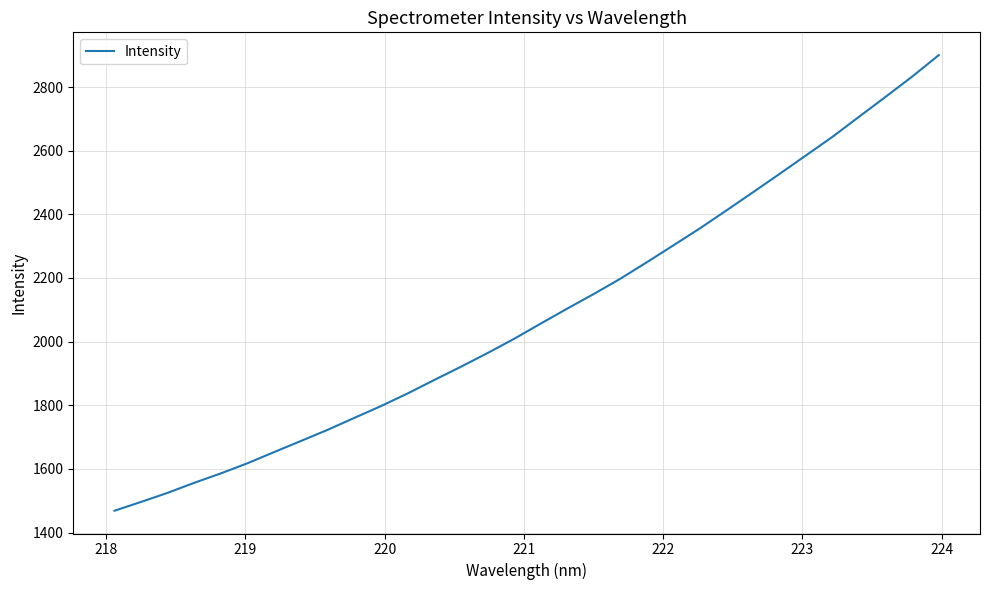

True or false: there are more than 2 points higher than both neighbors.

False